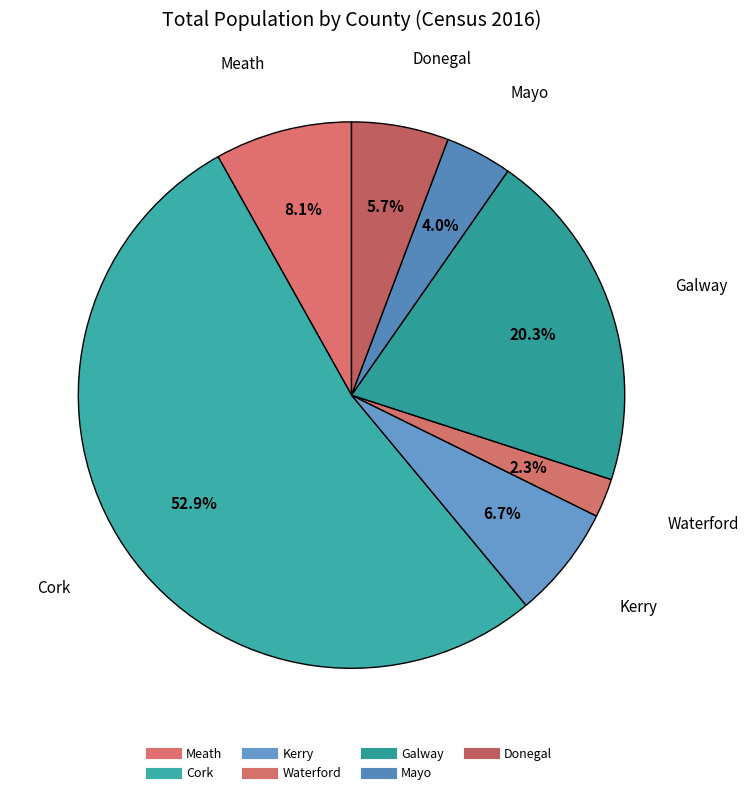

Count the number of slices in the pie.

7